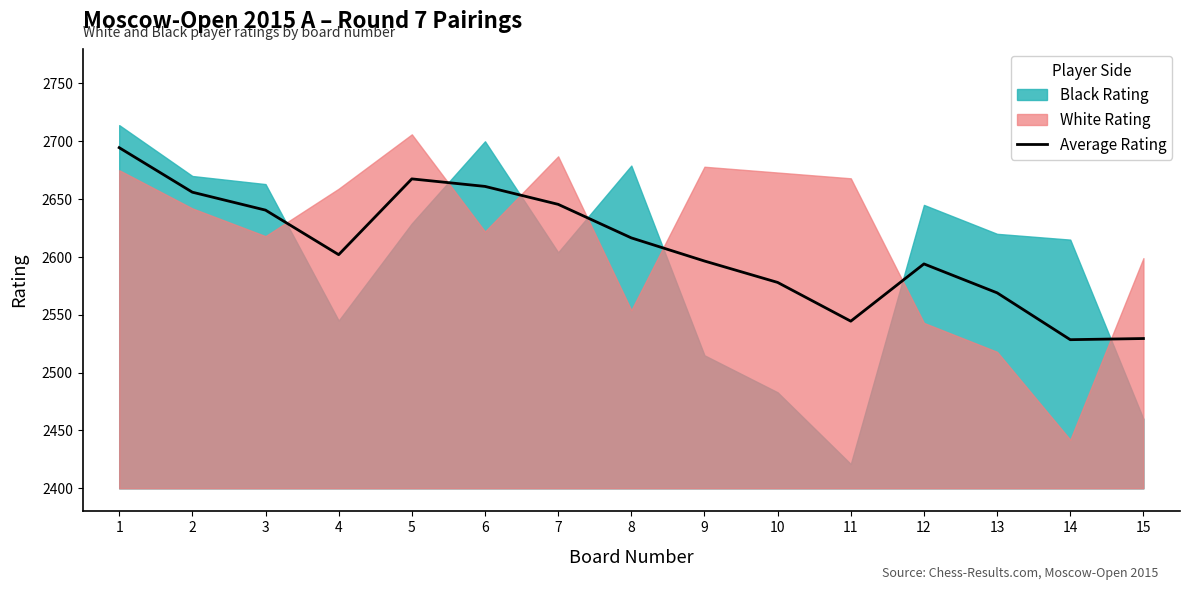

What is the change in value from 3 to 5?

+27.0